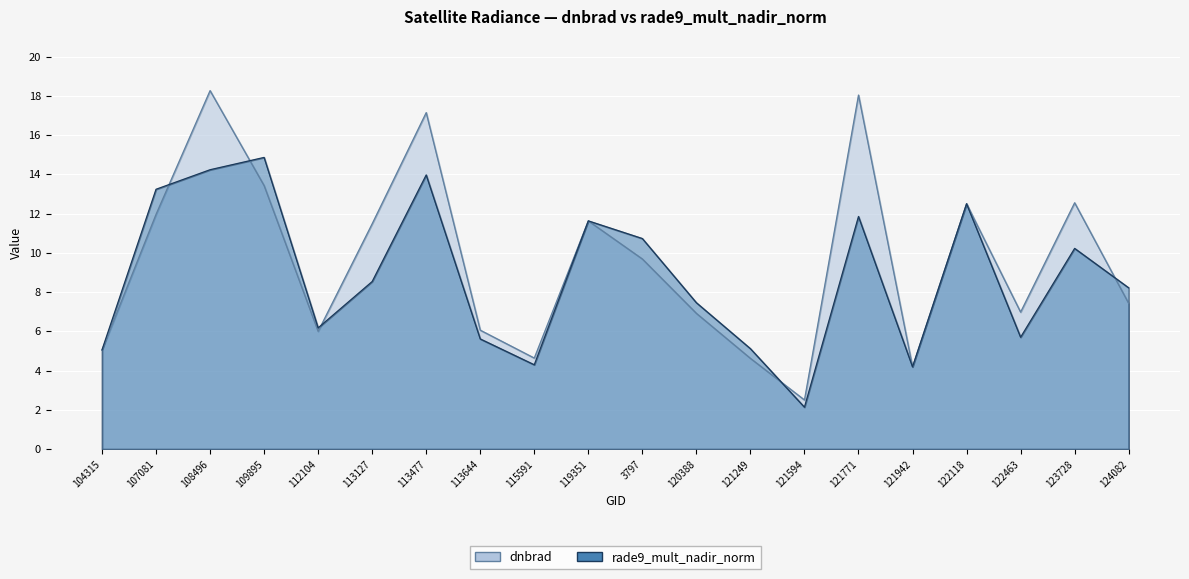

What position from the right is 107081?

19